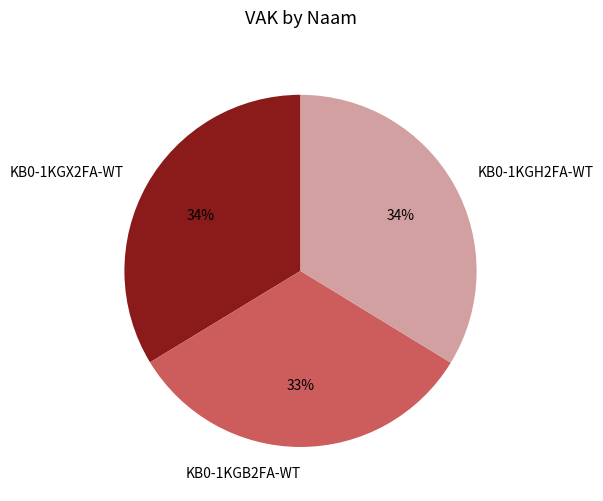

To the nearest percent, what is the combined percentage of KB0-1KGB2FA-WT and KB0-1KGX2FA-WT?

66%